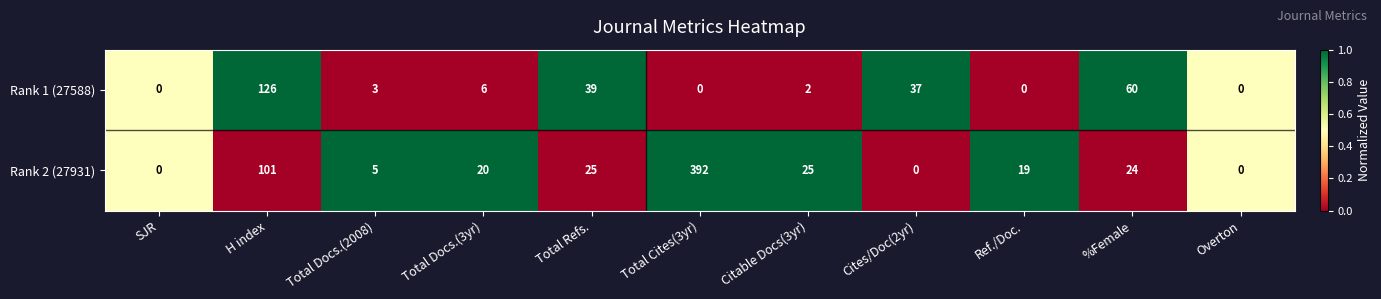

Rank the series at Ref./Doc. from lowest to highest value.

Rank 1 (27588), Rank 2 (27931)